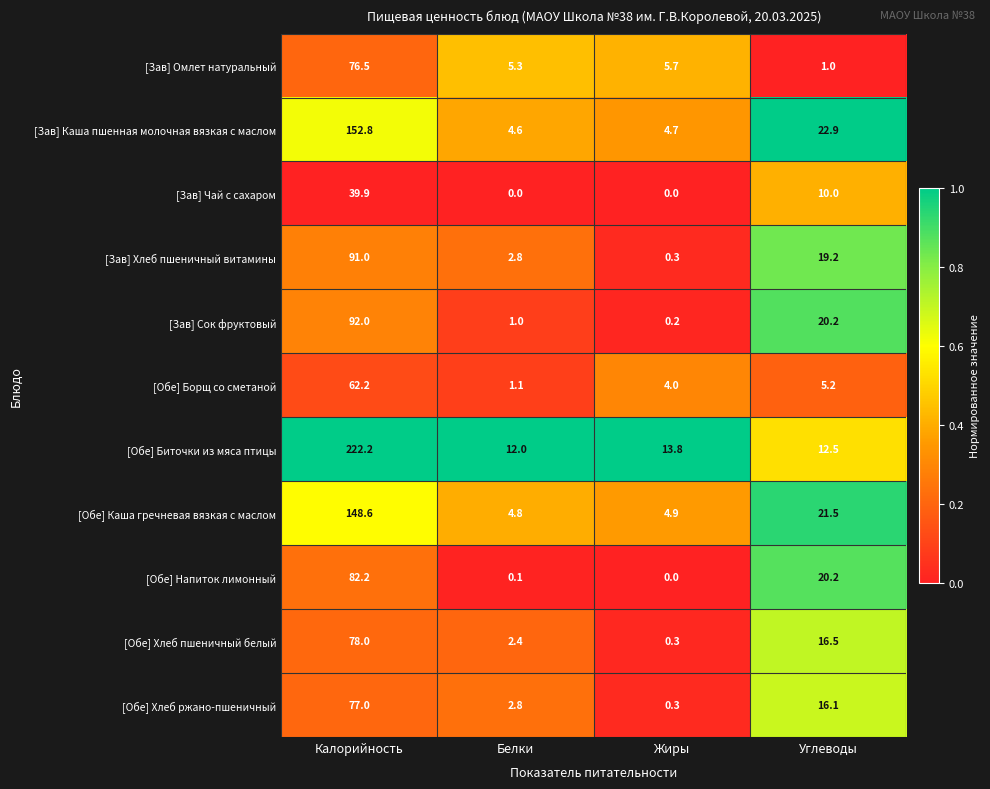

Which category has the highest value across all series?

Калорийность